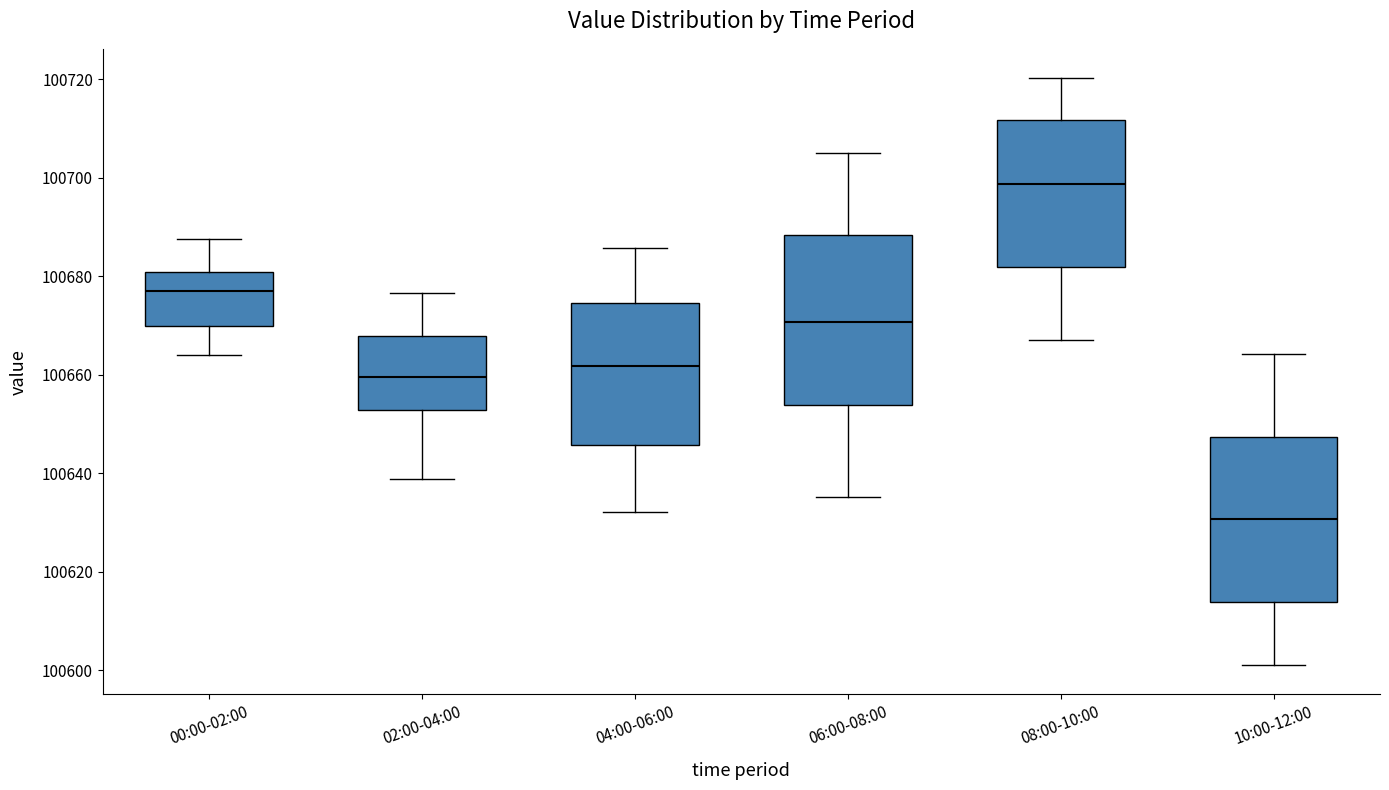

Reading left to right, transcribe this box plot: for each box, give where its median line is, the range the box spans, and where its two whiskers end, as read against the y-axis. The values are not printed on the chart, so give them approximately, as read against the axis.

00:00-02:00: median 100676, box 100670 to 100680, whiskers 100664 to 100688
02:00-04:00: median 100660, box 100652 to 100668, whiskers 100638 to 100676
04:00-06:00: median 100662, box 100646 to 100674, whiskers 100632 to 100686
06:00-08:00: median 100670, box 100654 to 100688, whiskers 100636 to 100706
08:00-10:00: median 100698, box 100682 to 100712, whiskers 100668 to 100720
10:00-12:00: median 100630, box 100614 to 100648, whiskers 100602 to 100664